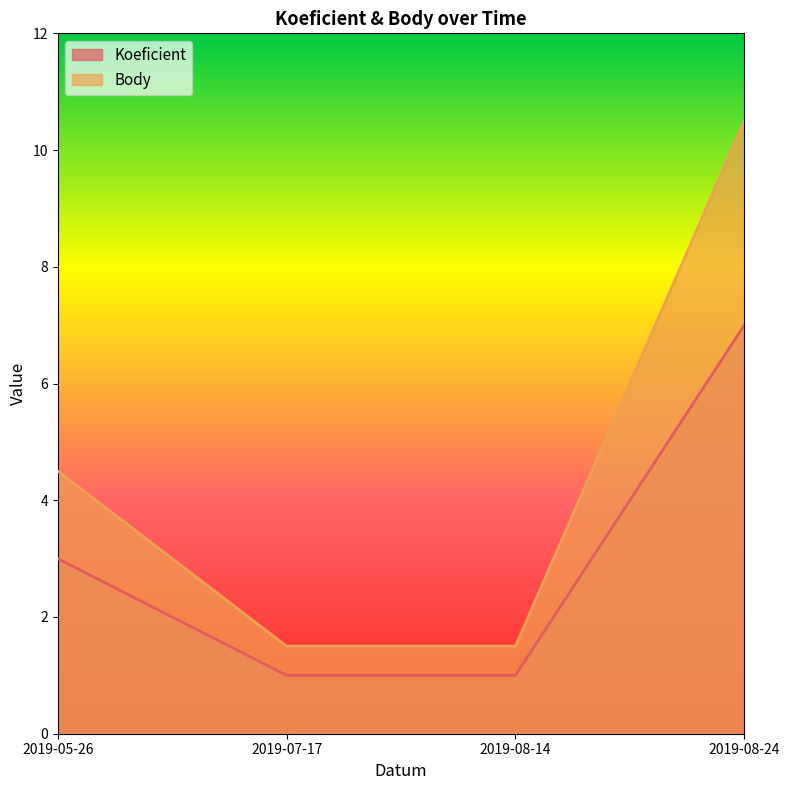

Is it true that Body equals 1.5 at 2019-07-17?

True